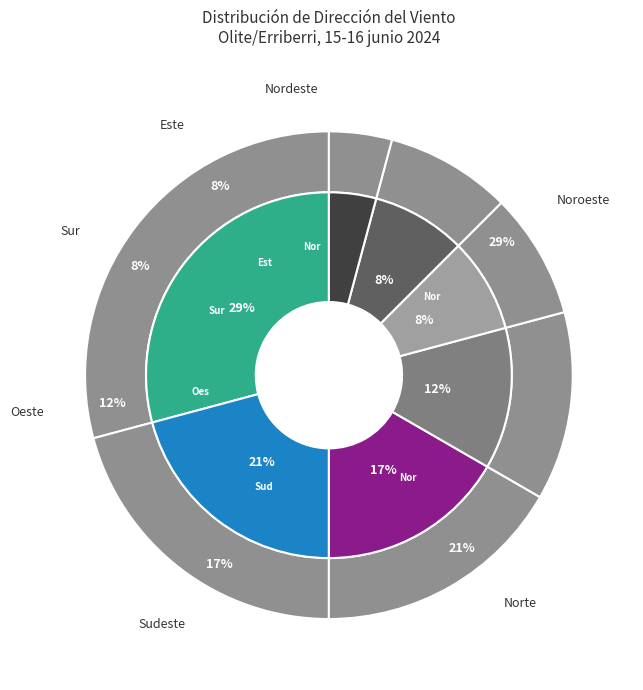

Does any single category account for the majority?

No